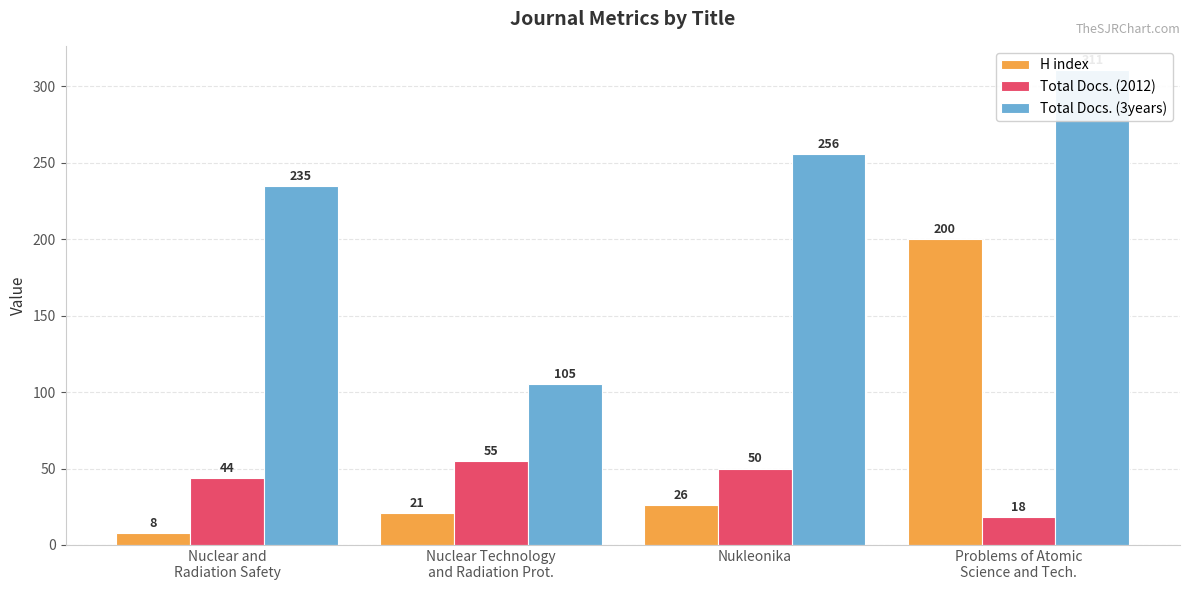

At Nuclear Technology
and Radiation Prot., list the series in order from smallest to largest.

H index, Total Docs. (2012), Total Docs. (3years)